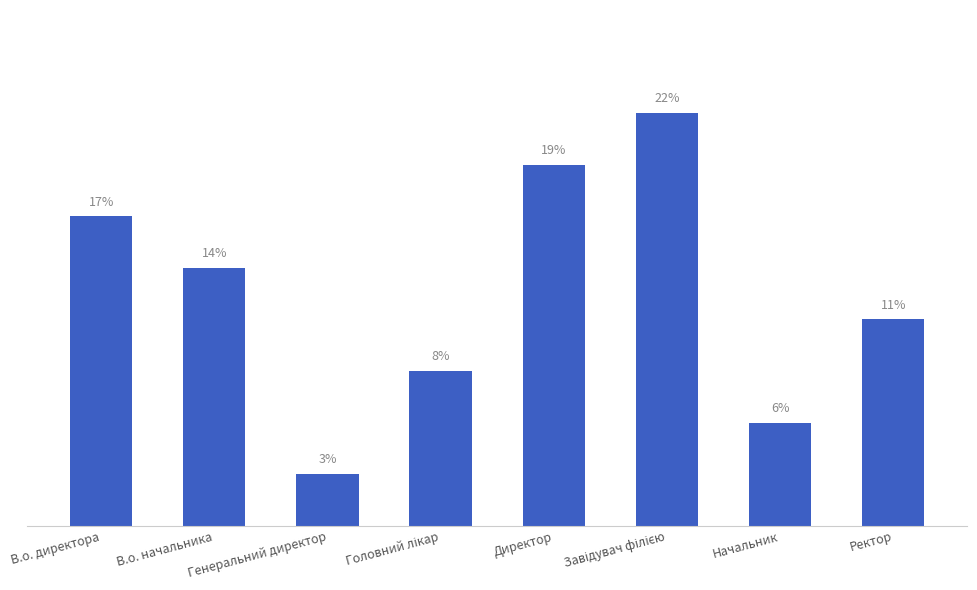

What is the difference between the second highest and minimum values?

6